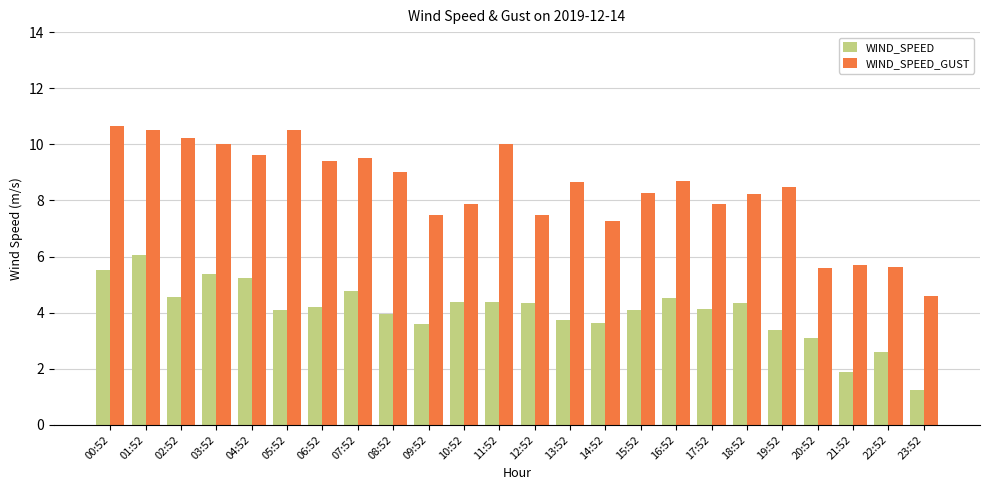

What is the total value across all series at 15:52?

12.4